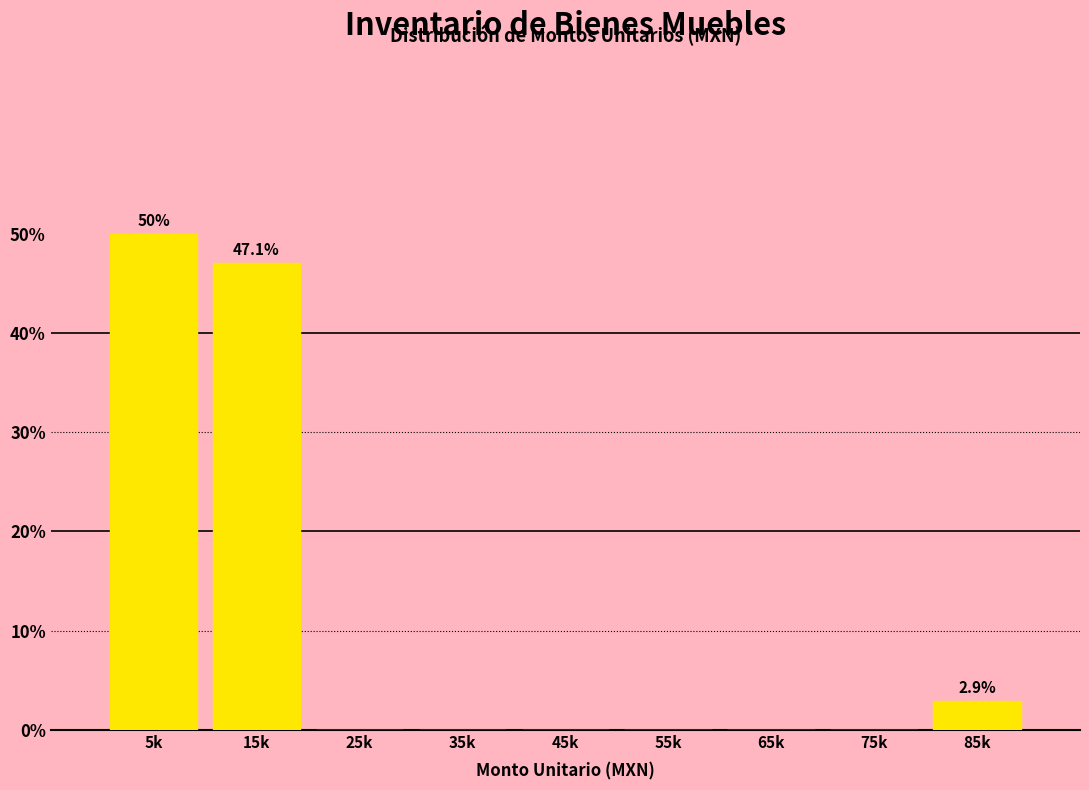

Reading left to right, extract all data points from this chart.

5k=50.0	15k=47.1	25k=0.0	35k=0.0	45k=0.0	55k=0.0	65k=0.0	75k=0.0	85k=2.9